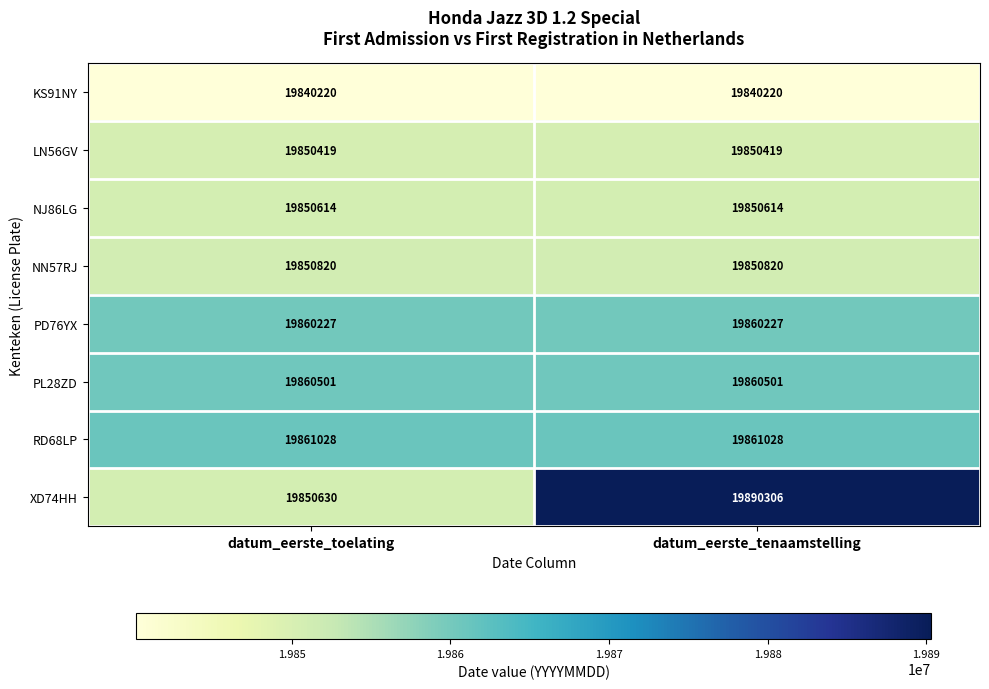

The value of PL28ZD at datum_eerste_toelating is 29956829. True or false?

False